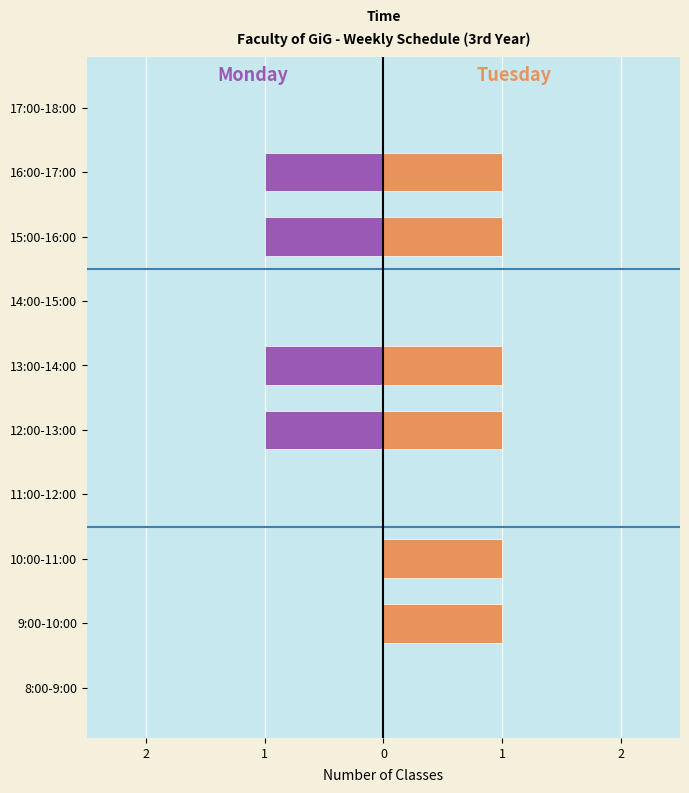

What is the value of the Tuesday bar at the 8th from the left?

1